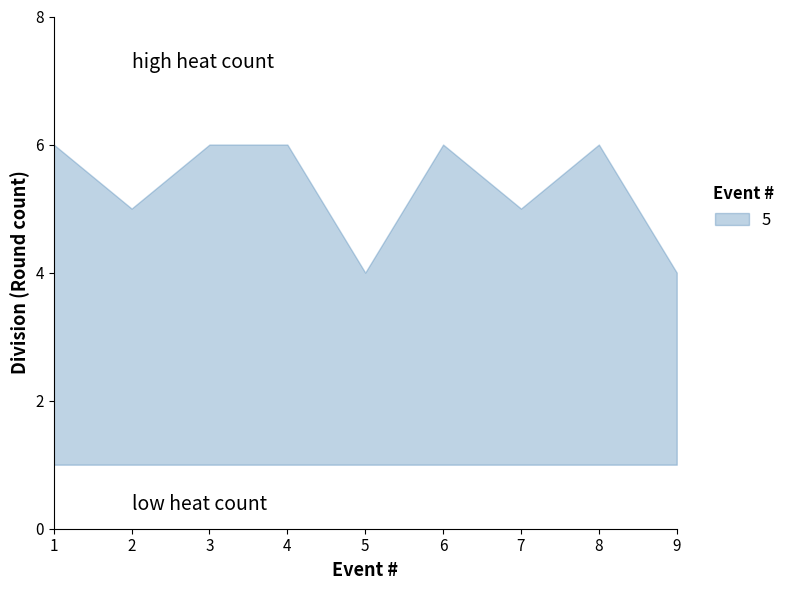

What is the value of the rounds_upper point at the 6th from the left?

6